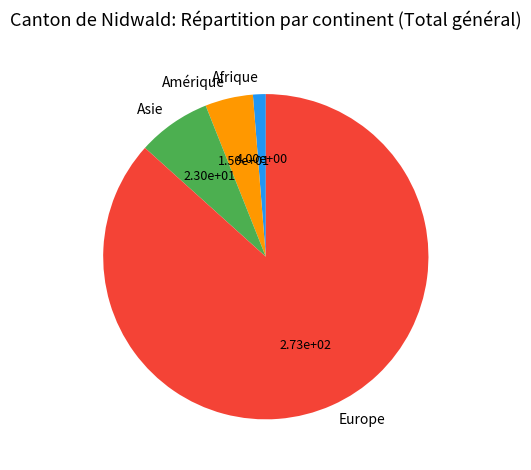

Rank the categories by value from highest to lowest.

Europe, Asie, Amérique, Afrique